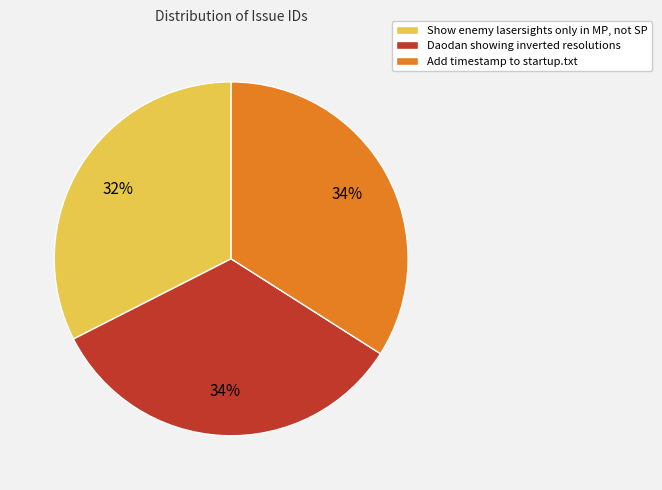

Is it true that Show enemy lasersights only in MP, not SP is 26% of the pie?

False